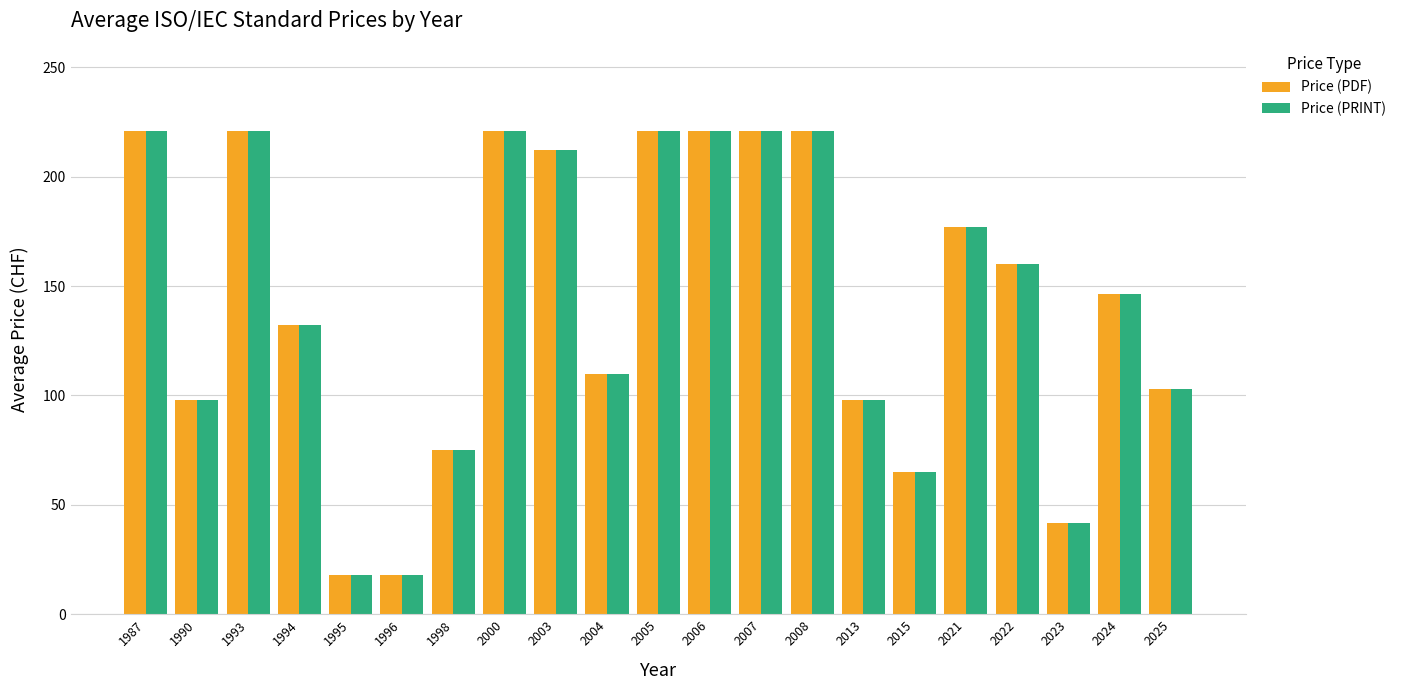

How many bars are there in total?

42